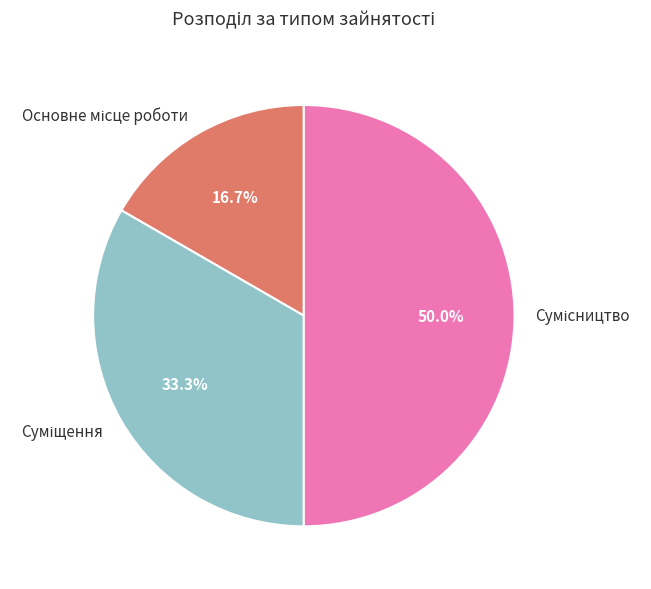

What is the smallest slice in the pie chart?

Основне місце роботи